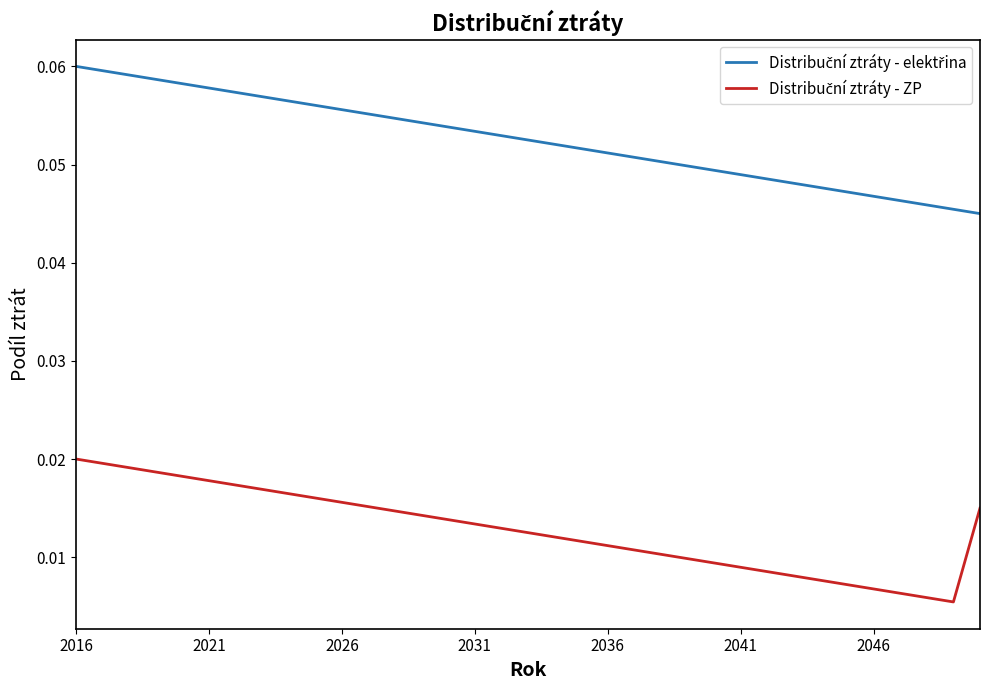

How many lines are shown in the chart?

2